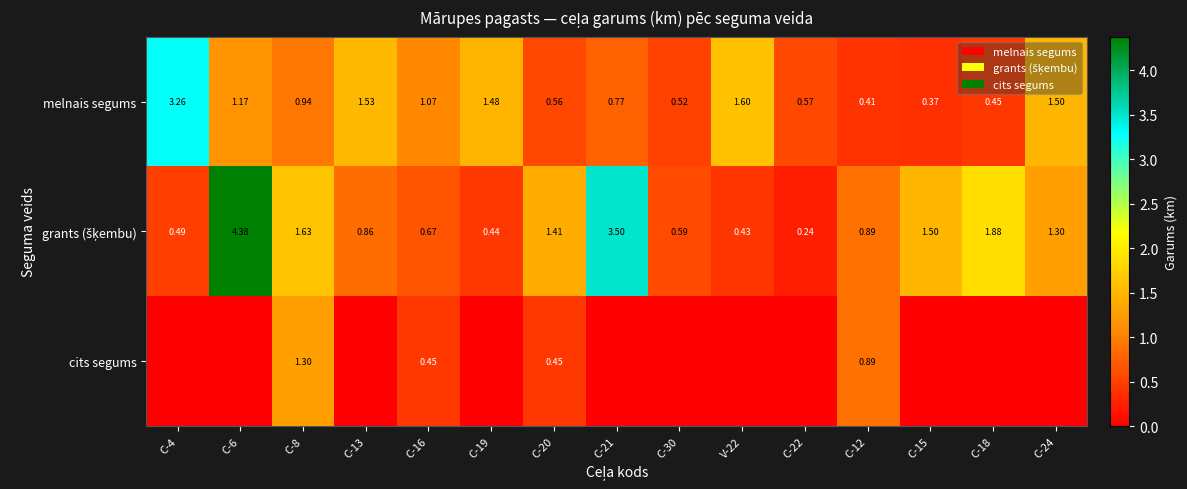

What is the maximum value for melnais segums?

3.3